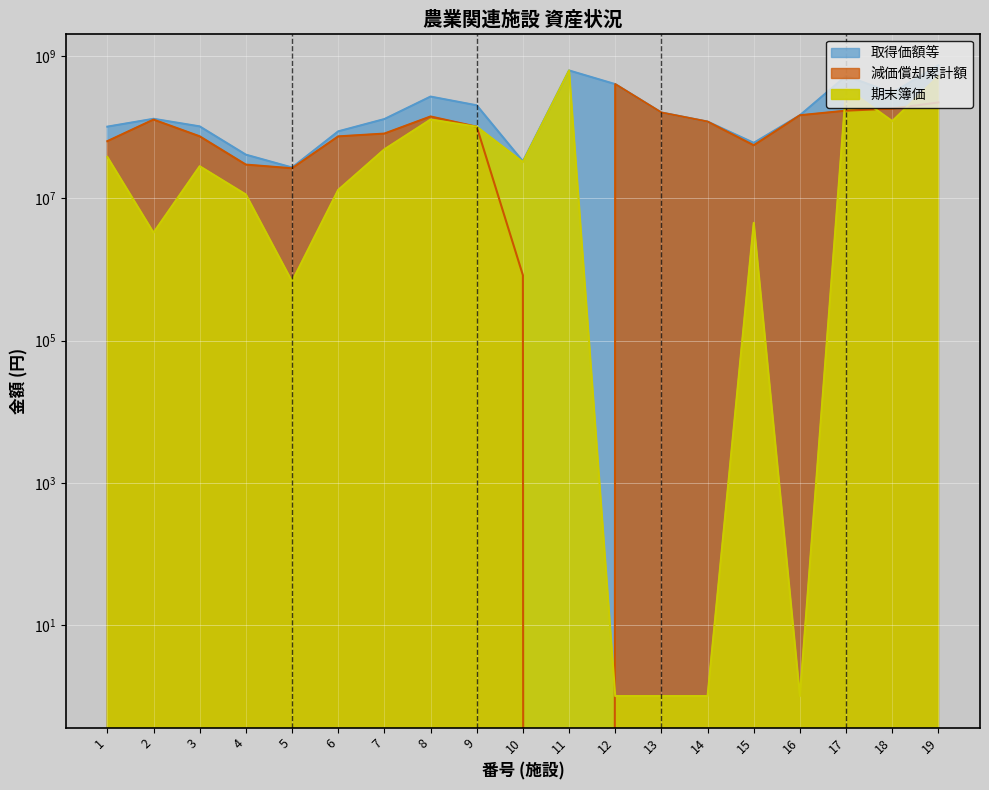

The value of 取得価額等 at 3 is 103138000. True or false?

True